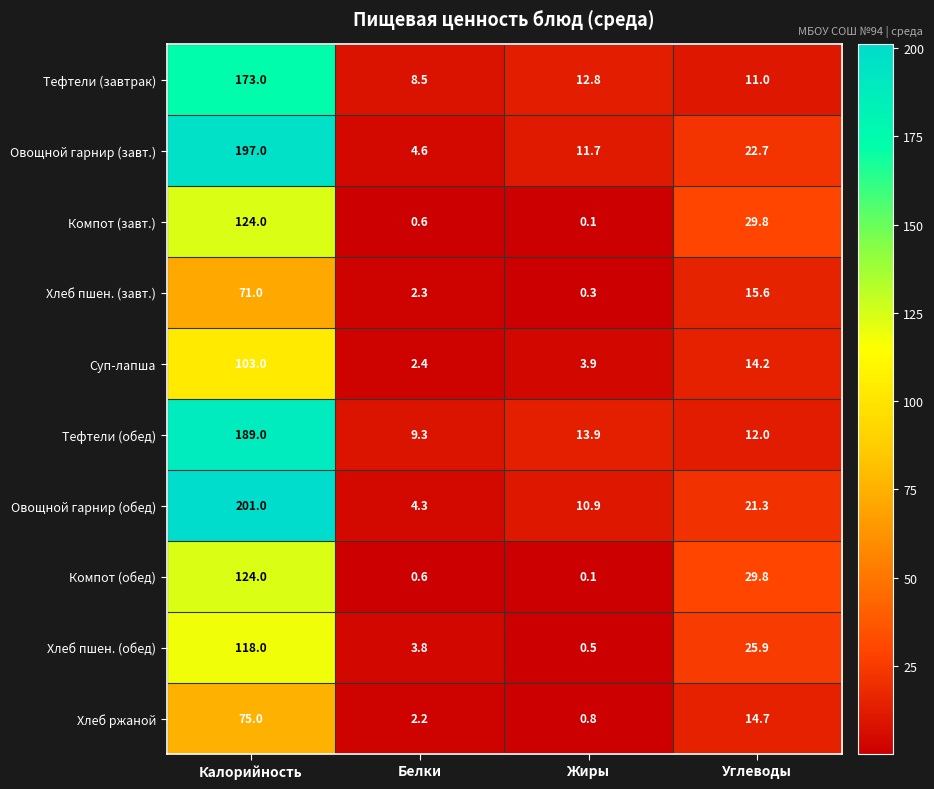

Which series has the largest range (max minus min)?

Овощной гарнир (обед)